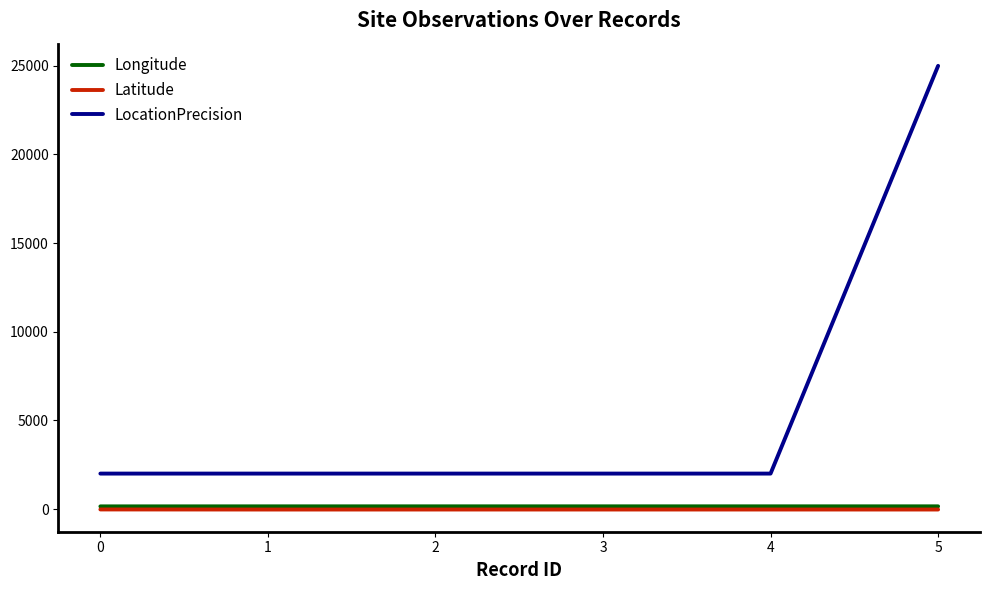

How many values in the Longitude series are below 152?

1